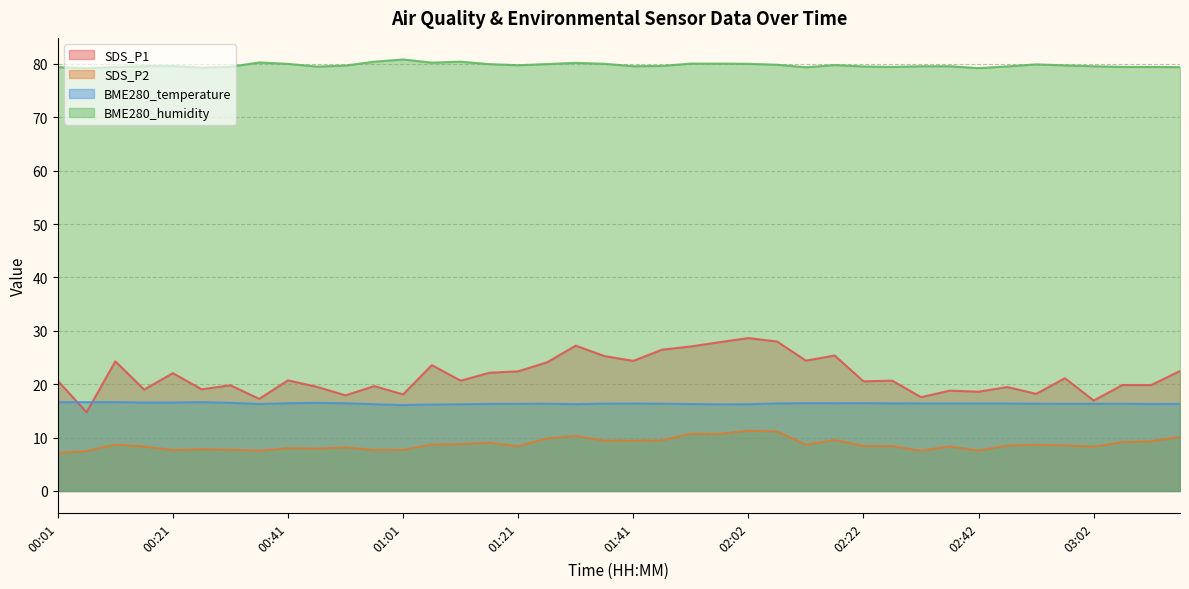

Which series has the widest spread of values?

SDS_P1